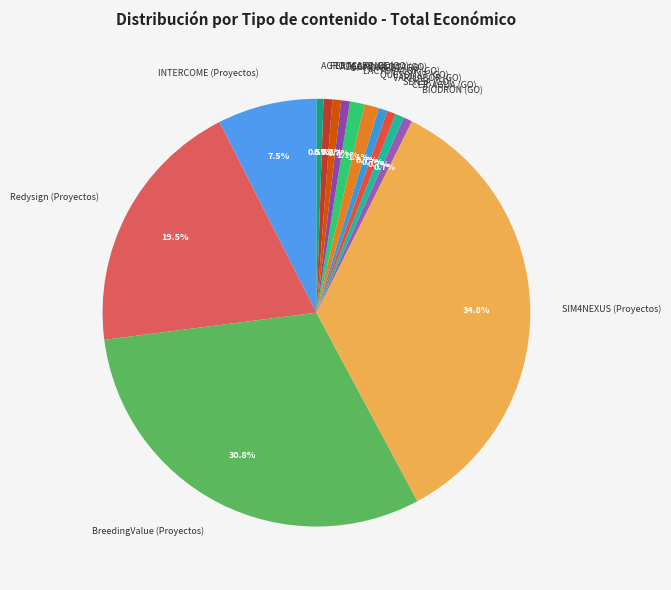

Approximately how many times larger is the value at INTERCOME (Proyectos) compared to QUESONAT (GO)?

6.8